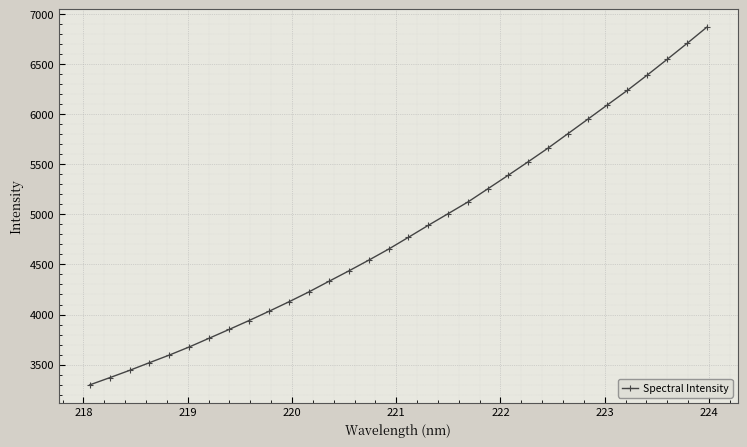

Reading right to left, what are all the values shown in this chart?

6872.5	6709.5	6550.3	6393.4	6240.3	6095.7	5950.3	5805.7	5661.4	5524.8	5390.2	5258.1	5126.4	5008.8	4891.9	4771.8	4653.2	4542.6	4435.3	4331.1	4225.9	4127.1	4032.5	3939.9	3851.1	3763.4	3676.2	3594.9	3518.7	3441.5	3368.1	3296.4